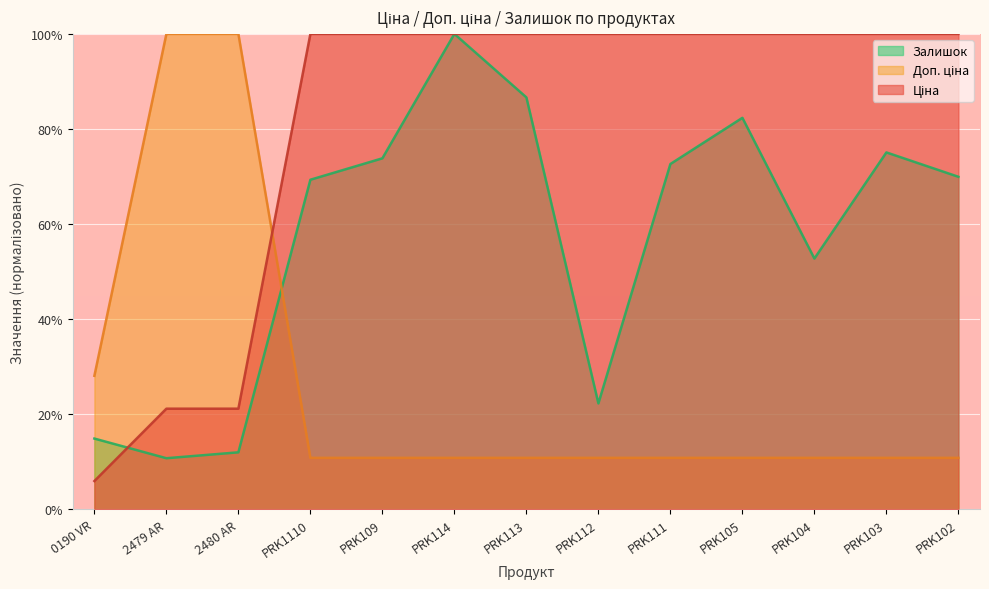

How many interior local valleys does the Залишок series have?

3